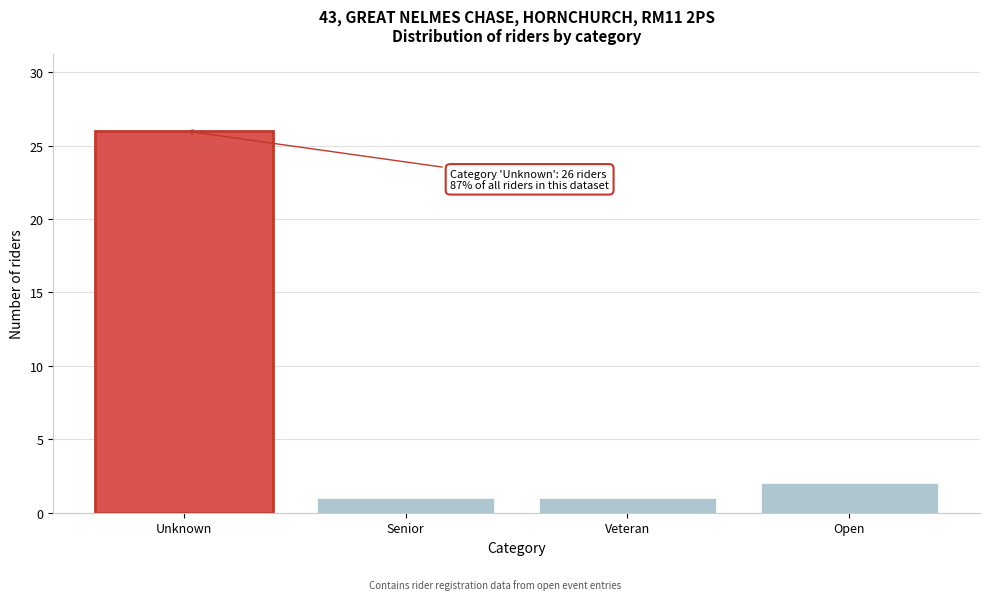

Reading left to right, extract all data points from this chart.

Unknown=26	Senior=1	Veteran=1	Open=2